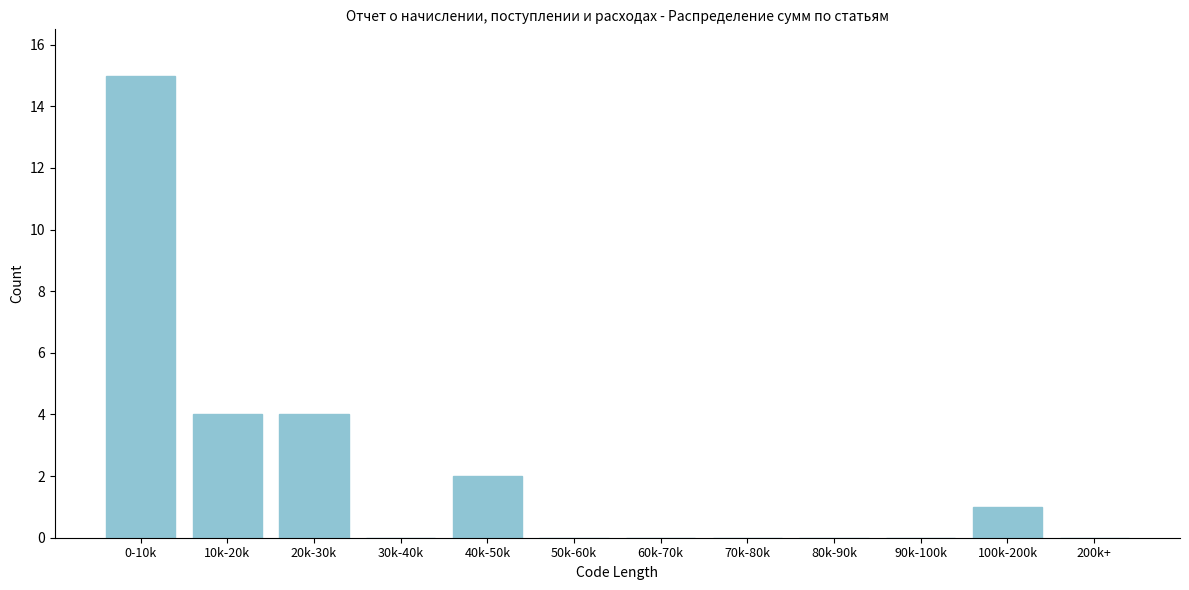

Reading left to right, extract all data points from this chart.

0-10k=15	10k-20k=4	20k-30k=4	30k-40k=0	40k-50k=2	50k-60k=0	60k-70k=0	70k-80k=0	80k-90k=0	90k-100k=0	100k-200k=1	200k+=0